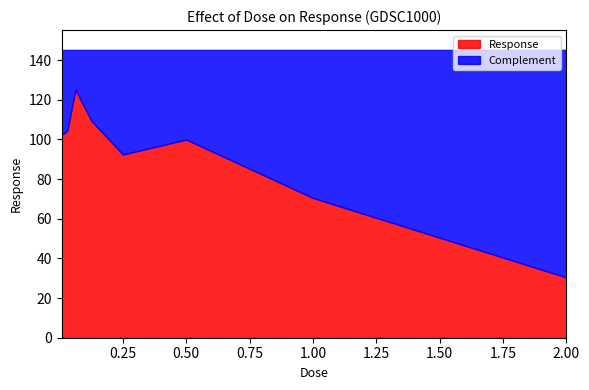

List the labels in order of value, smallest first.

2.0, 1.0, 0.25, 0.5, 0.015625, 0.0078125, 0.03125, 0.125, 0.0625